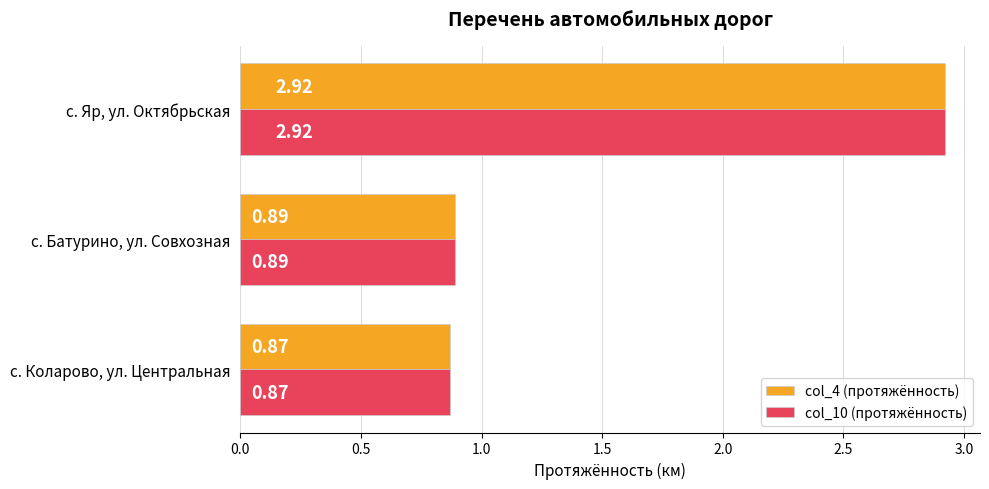

Which label corresponds to the smallest value in the chart?

с. Коларово, ул. Центральная